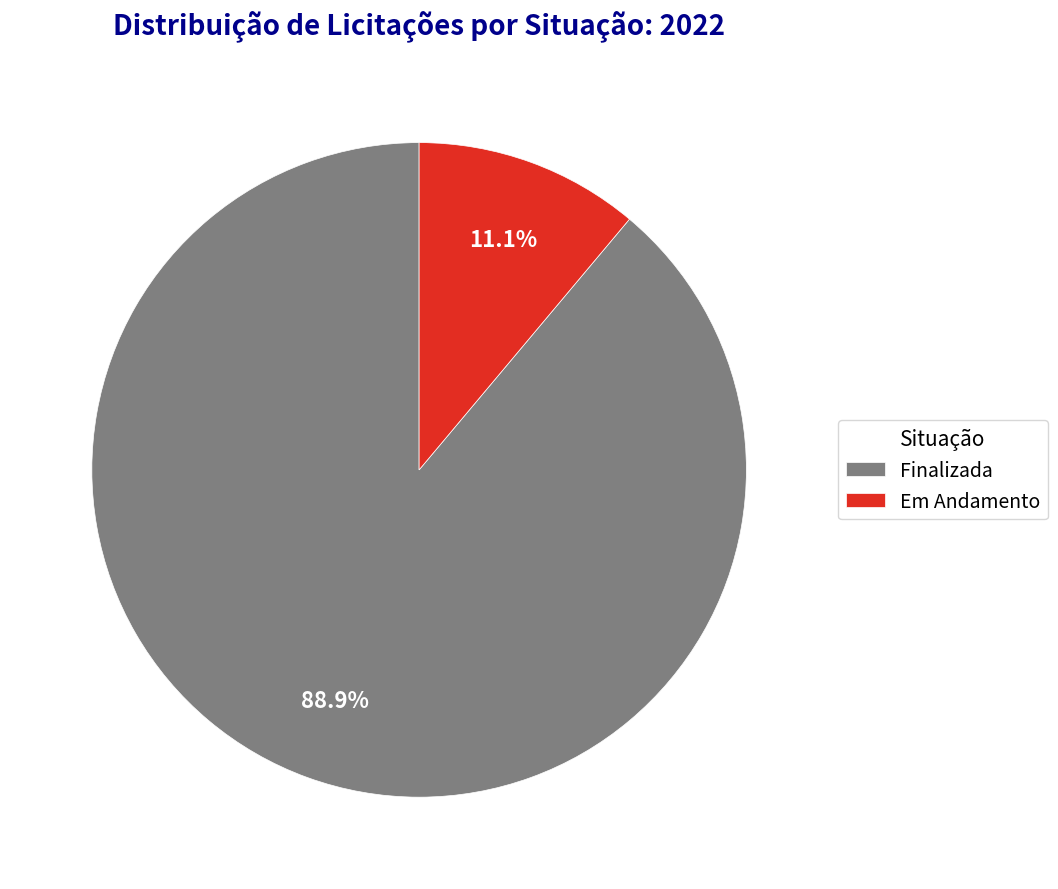

Which category has the biggest portion of the pie?

Finalizada